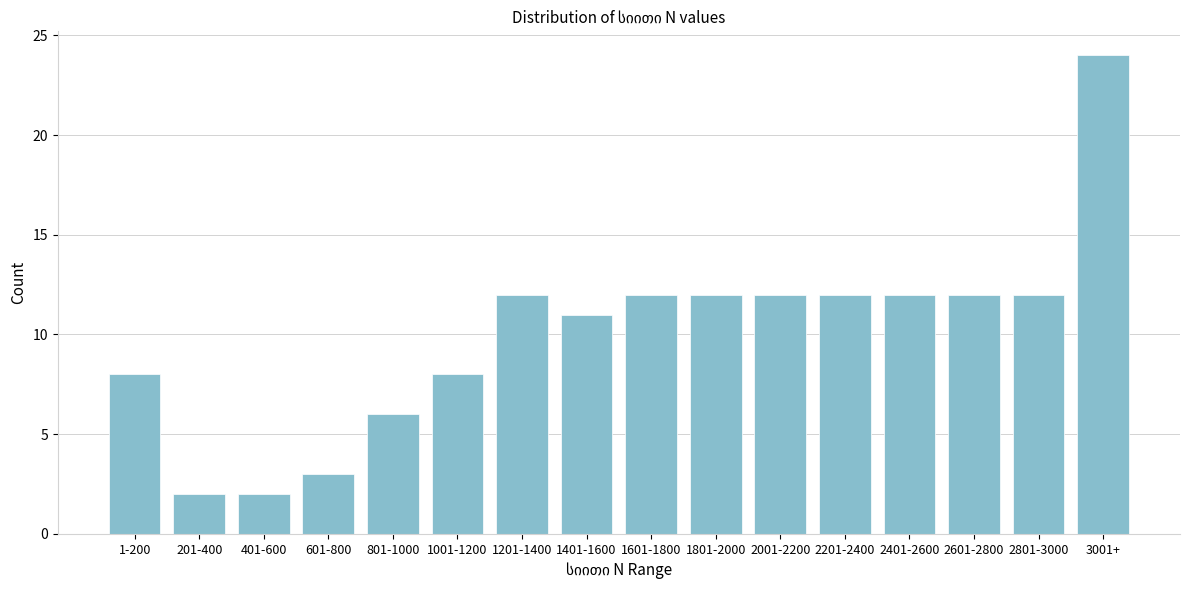

Reading left to right, transcribe all the data shown in this chart.

8	2	2	3	6	8	12	11	12	12	12	12	12	12	12	24